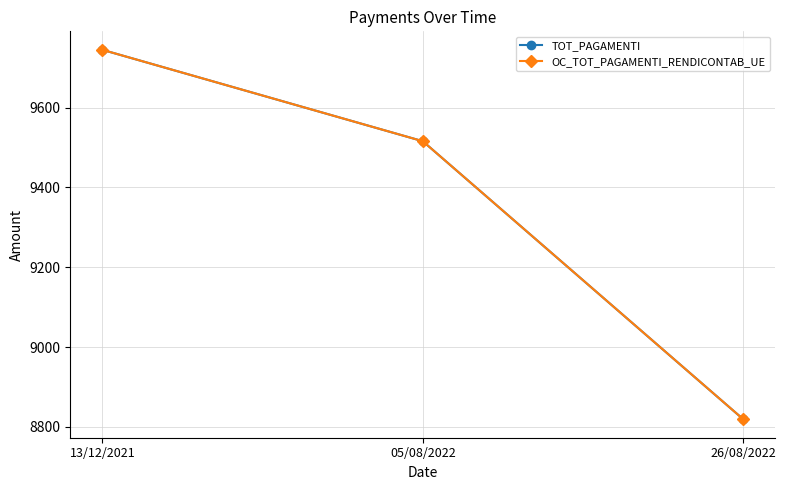

Reading left to right, extract all data points from this chart.

TOT_PAGAMENTI: 9744.5	9515.6	8819.4
OC_TOT_PAGAMENTI_RENDICONTAB_UE: 9744.5	9515.6	8819.4